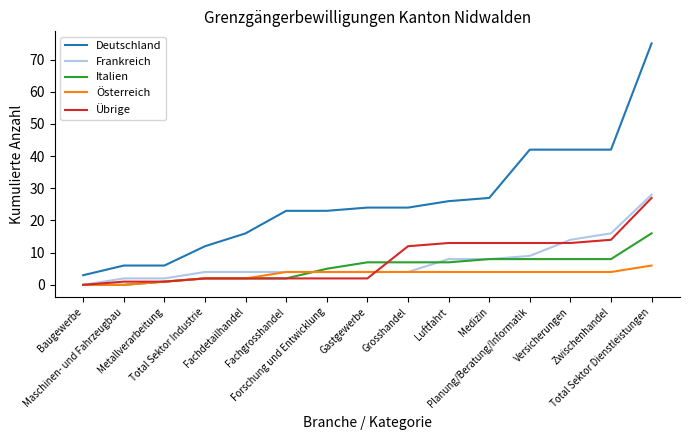

What is the maximum value shown in the chart?

75